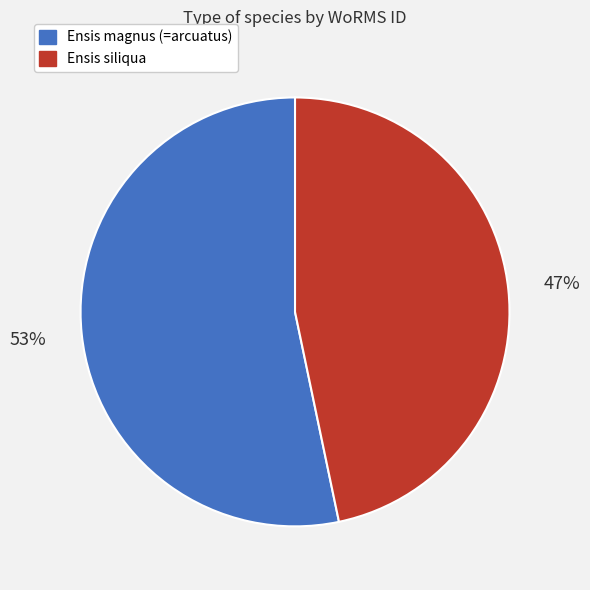

Rank the categories by value from highest to lowest.

Ensis magnus (=arcuatus), Ensis siliqua